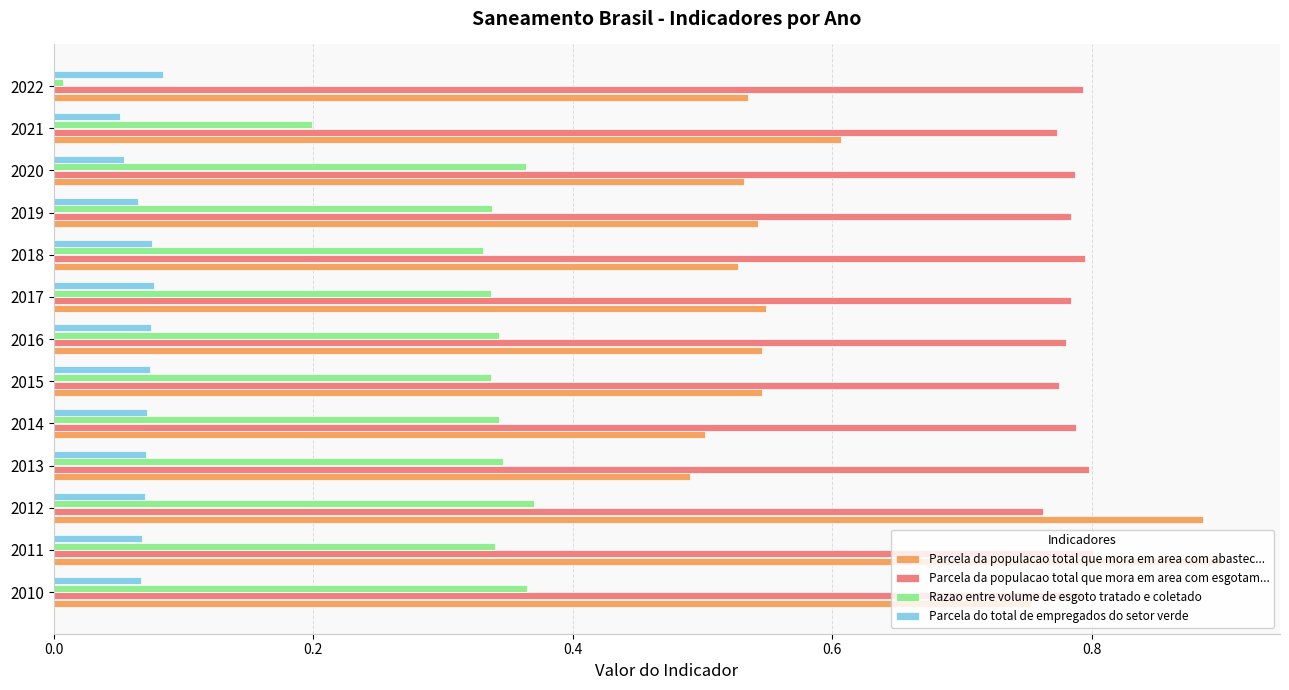

List the series in order of their overall mean, highest first.

Parcela da populacao total que mora em area com esgotam..., Parcela da populacao total que mora em area com abastec..., Razao entre volume de esgoto tratado e coletado, Parcela do total de empregados do setor verde